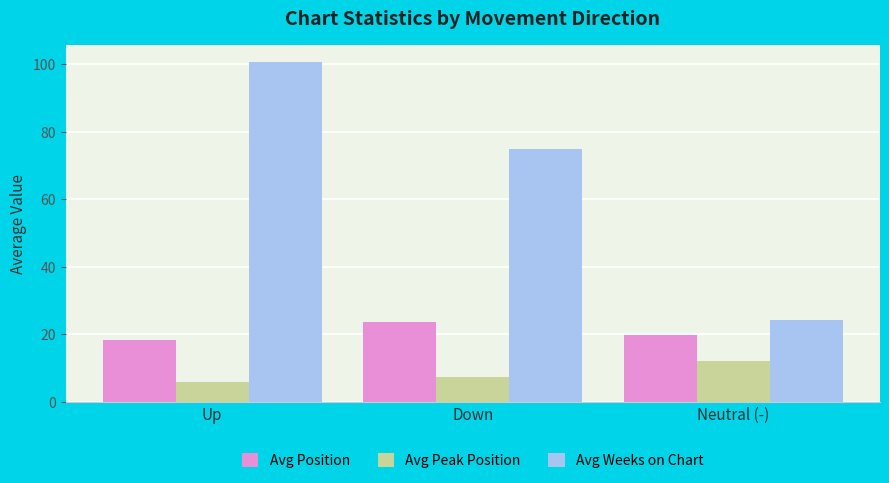

At which label does Avg Position first exceed 19?

Down